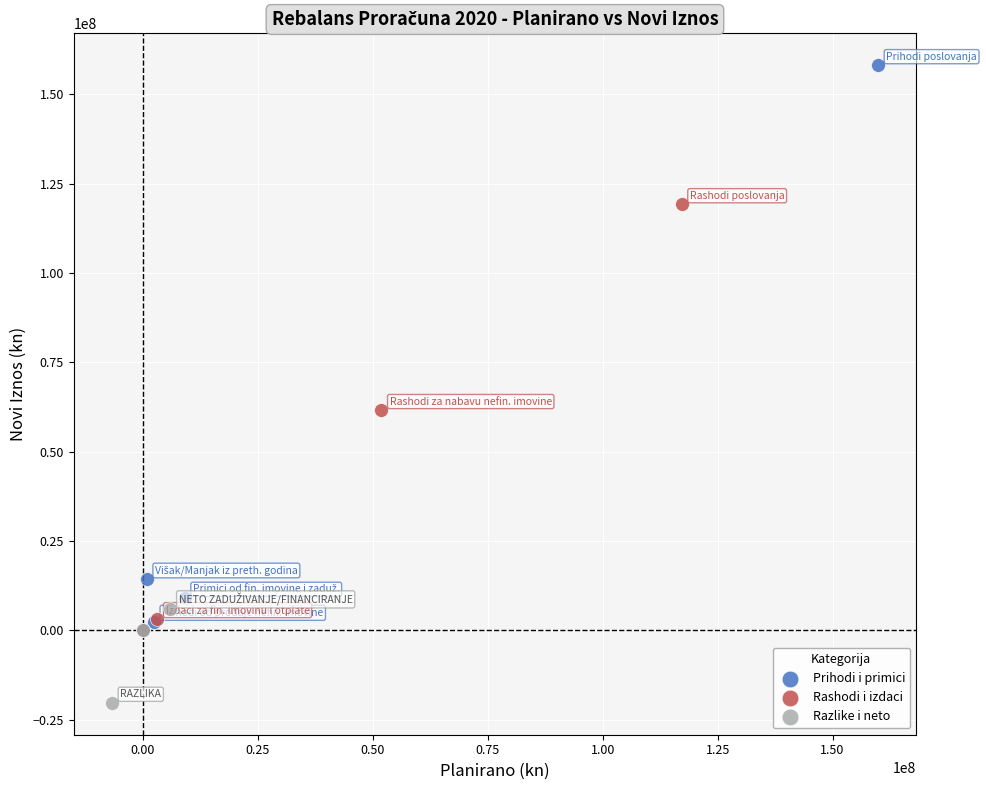

Which series reaches the minimum Y coordinate?

Razlike i neto